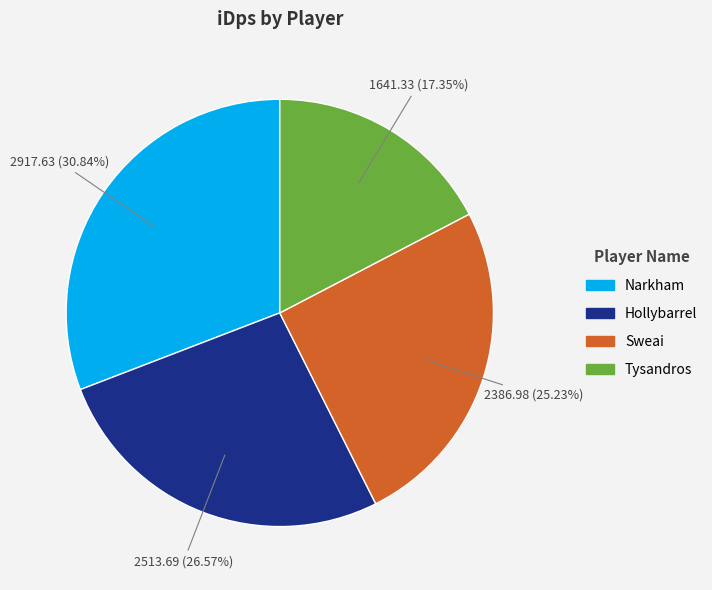

Which slice is the largest?

Narkham